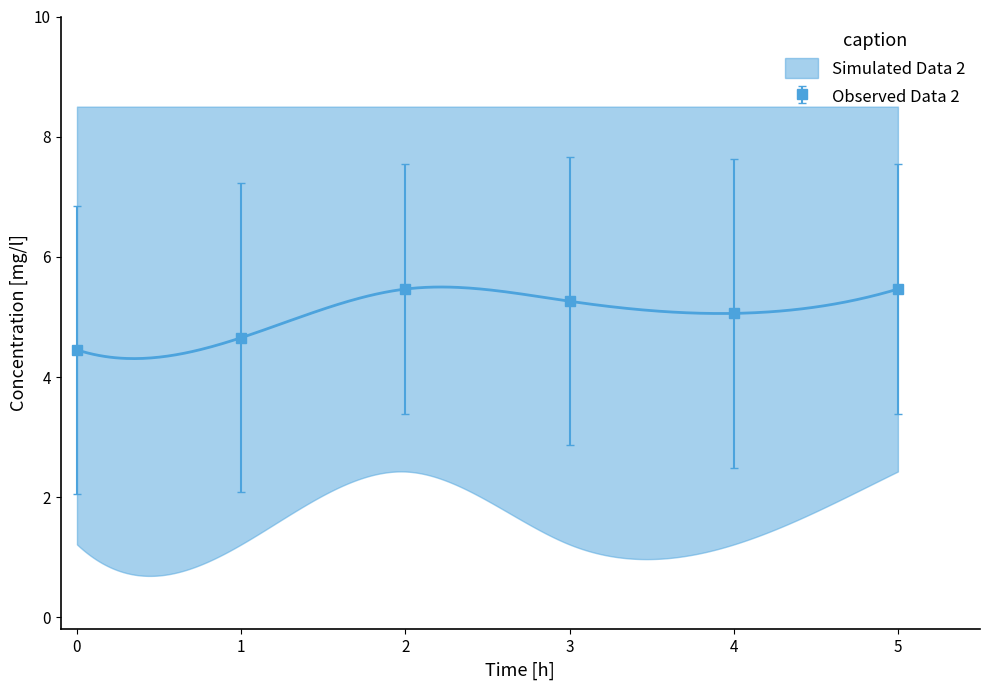

True or false: Observed Data 2 has more than 0 points higher than both neighbors.

True